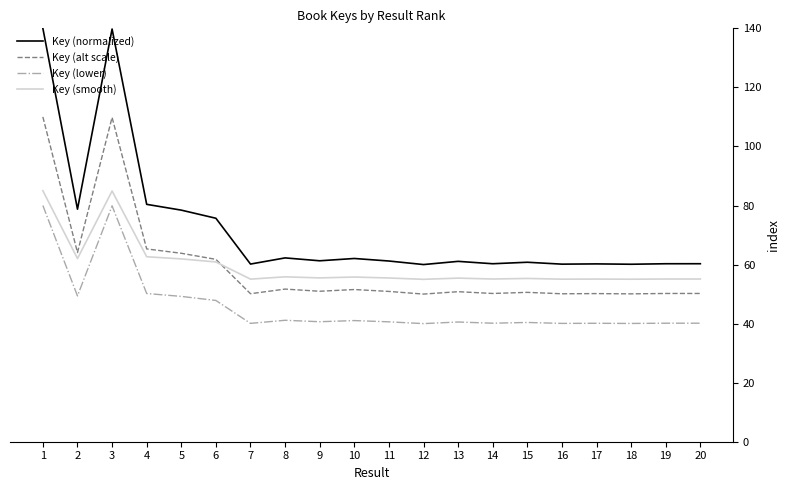

What are all the series names shown in the legend?

Key (normalized), Key (alt scale), Key (lower), Key (smooth)